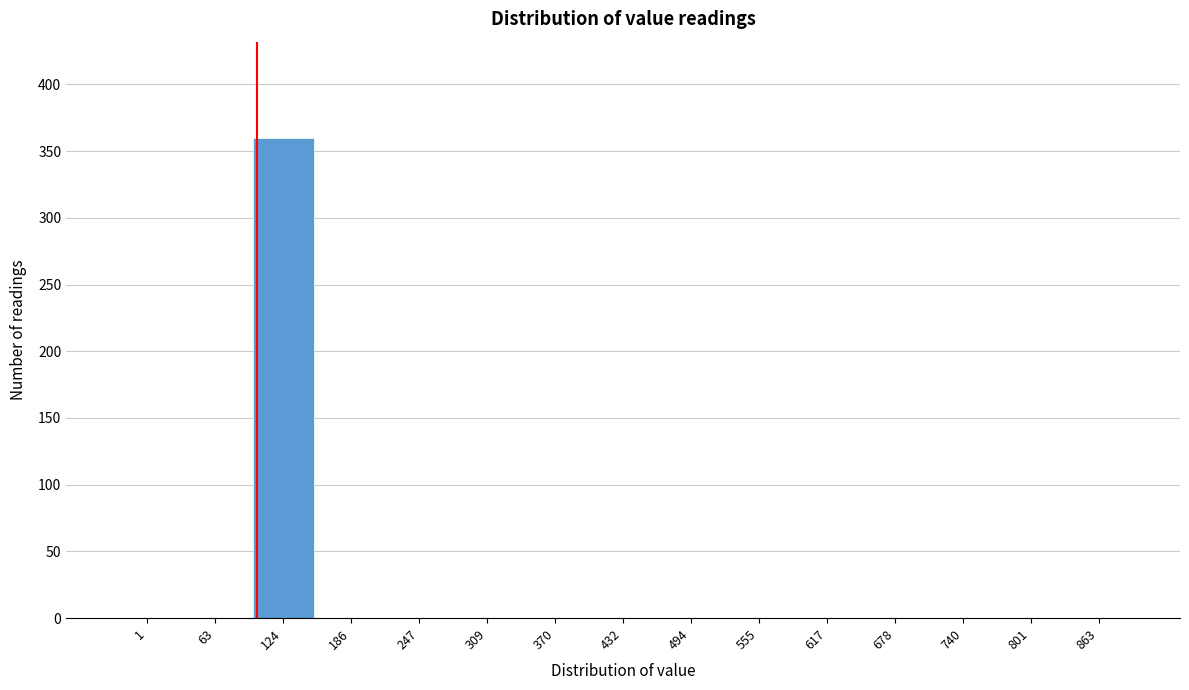

What is the height of the bar covering 90 to 150 on the x-axis? Neither the bar edges nor the heights are printed on the chart, so give them approximately, as read against the axes.

360